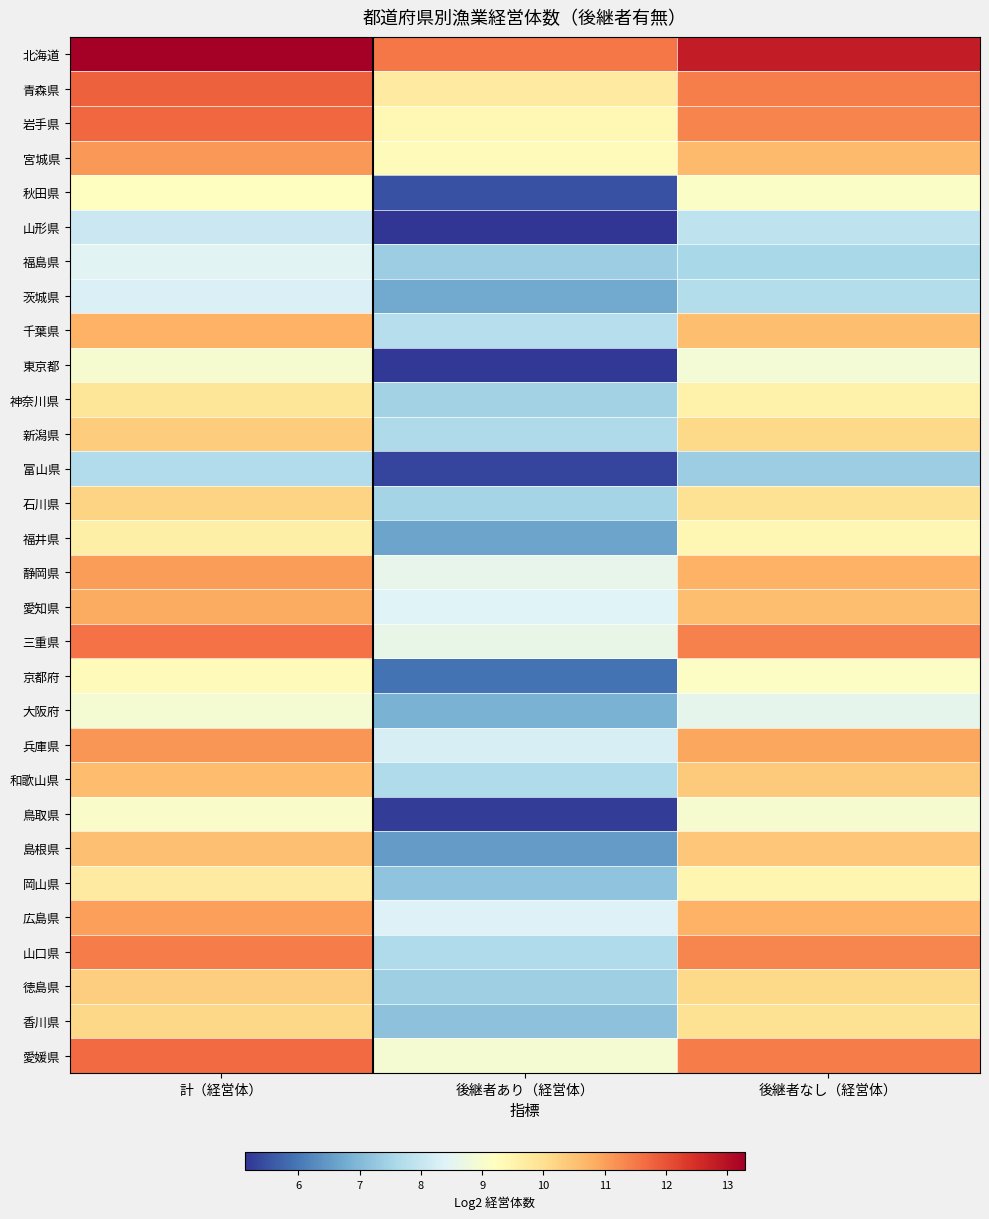

Reading left to right, list all the values displayed in this chart.

北海道: 計（経営体）=13.3	後継者あり（経営体）=11.5	後継者なし（経営体）=12.8
青森県: 計（経営体）=11.8	後継者あり（経営体）=9.7	後継者なし（経営体）=11.4
岩手県: 計（経営体）=11.7	後継者あり（経営体）=9.4	後継者なし（経営体）=11.4
宮城県: 計（経営体）=11.1	後継者あり（経営体）=9.3	後継者なし（経営体）=10.6
秋田県: 計（経営体）=9.2	後継者あり（経営体）=5.5	後継者なし（経営体）=9.1
山形県: 計（経営体）=8.1	後継者あり（経営体）=5.1	後継者なし（経営体）=7.9
福島県: 計（経営体）=8.5	後継者あり（経営体）=7.4	後継者なし（経営体）=7.6
茨城県: 計（経営体）=8.3	後継者あり（経営体）=6.7	後継者なし（経営体）=7.7
千葉県: 計（経営体）=10.8	後継者あり（経営体）=7.8	後継者なし（経営体）=10.6
東京都: 計（経営体）=9.0	後継者あり（経営体）=5.2	後継者なし（経営体）=8.9
神奈川県: 計（経営体）=9.8	後継者あり（経営体）=7.5	後継者なし（経営体）=9.5
新潟県: 計（経営体）=10.4	後継者あり（経営体）=7.6	後継者なし（経営体）=10.1
富山県: 計（経営体）=7.7	後継者あり（経営体）=5.3	後継者なし（経営体）=7.4
石川県: 計（経営体）=10.2	後継者あり（経営体）=7.5	後継者なし（経営体）=10.0
福井県: 計（経営体）=9.6	後継者あり（経営体）=6.6	後継者なし（経営体）=9.4
静岡県: 計（経営体）=11.0	後継者あり（経営体）=8.6	後継者なし（経営体）=10.7
愛知県: 計（経営体）=10.9	後継者あり（経営体）=8.4	後継者なし（経営体）=10.6
三重県: 計（経営体）=11.6	後継者あり（経営体）=8.6	後継者なし（経営体）=11.4
京都府: 計（経営体）=9.3	後継者あり（経営体）=5.9	後継者なし（経営体）=9.1
大阪府: 計（経営体）=8.9	後継者あり（経営体）=6.9	後継者なし（経営体）=8.6
兵庫県: 計（経営体）=11.1	後継者あり（経営体）=8.3	後継者なし（経営体）=10.9
和歌山県: 計（経営体）=10.6	後継者あり（経営体）=7.7	後継者なし（経営体）=10.4
鳥取県: 計（経営体）=9.1	後継者あり（経営体）=5.2	後継者なし（経営体）=9.0
島根県: 計（経営体）=10.5	後継者あり（経営体）=6.5	後継者なし（経営体）=10.4
岡山県: 計（経営体）=9.7	後継者あり（経営体）=7.2	後継者なし（経営体）=9.4
広島県: 計（経営体）=11.0	後継者あり（経営体）=8.4	後継者なし（経営体）=10.8
山口県: 計（経営体）=11.4	後継者あり（経営体）=7.7	後継者なし（経営体）=11.3
徳島県: 計（経営体）=10.3	後継者あり（経営体）=7.4	後継者なし（経営体）=10.1
香川県: 計（経営体）=10.1	後継者あり（経営体）=7.1	後継者なし（経営体）=9.9
愛媛県: 計（経営体）=11.7	後継者あり（経営体）=8.9	後継者なし（経営体）=11.4